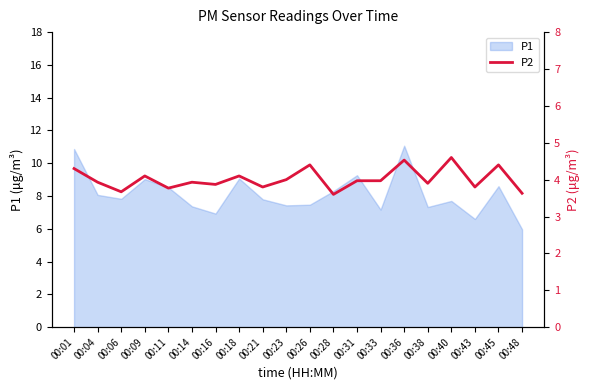

True or false: the data has more than 1 interior local peaks.

True